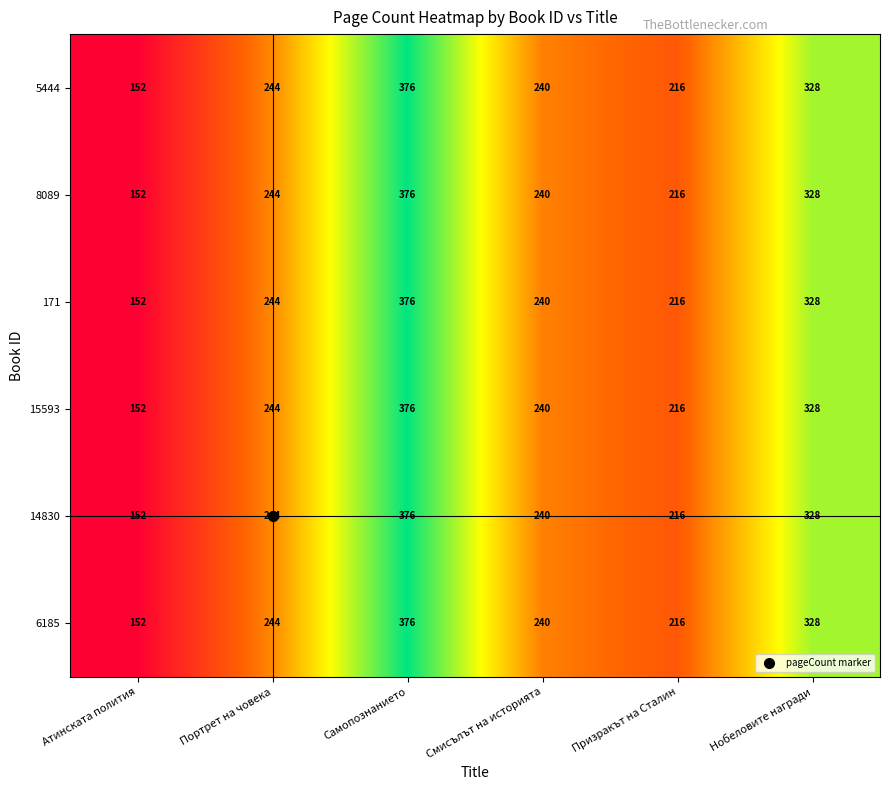

How many categories are shown in the chart?

6